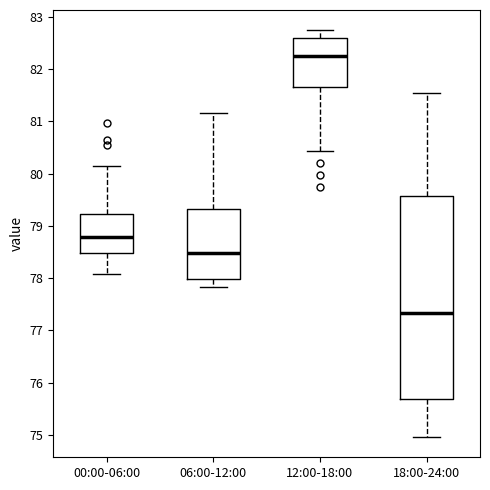

Which box has the highest median line?

12:00-18:00